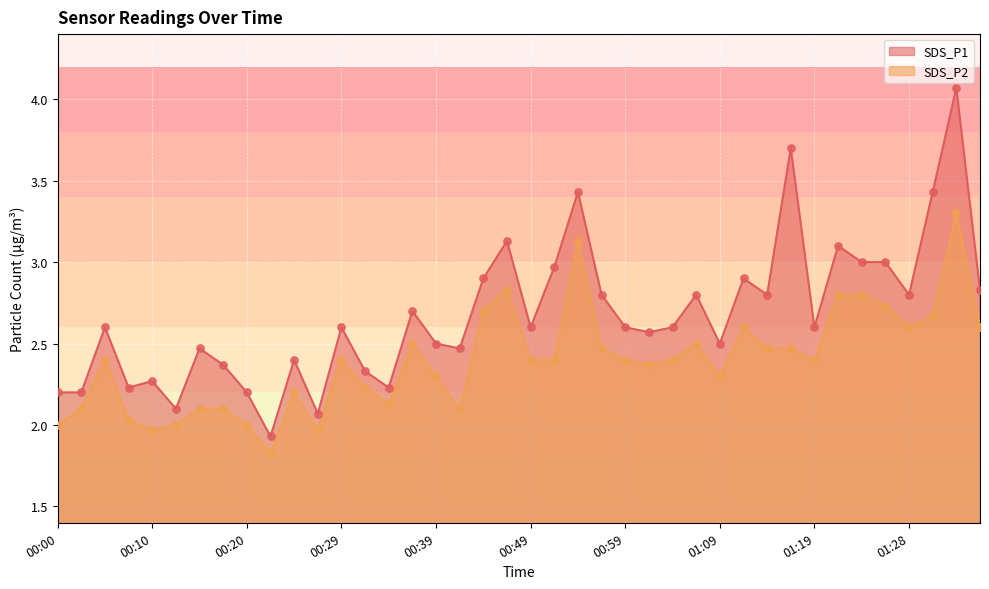

Which series reaches the minimum Y coordinate?

SDS_P2